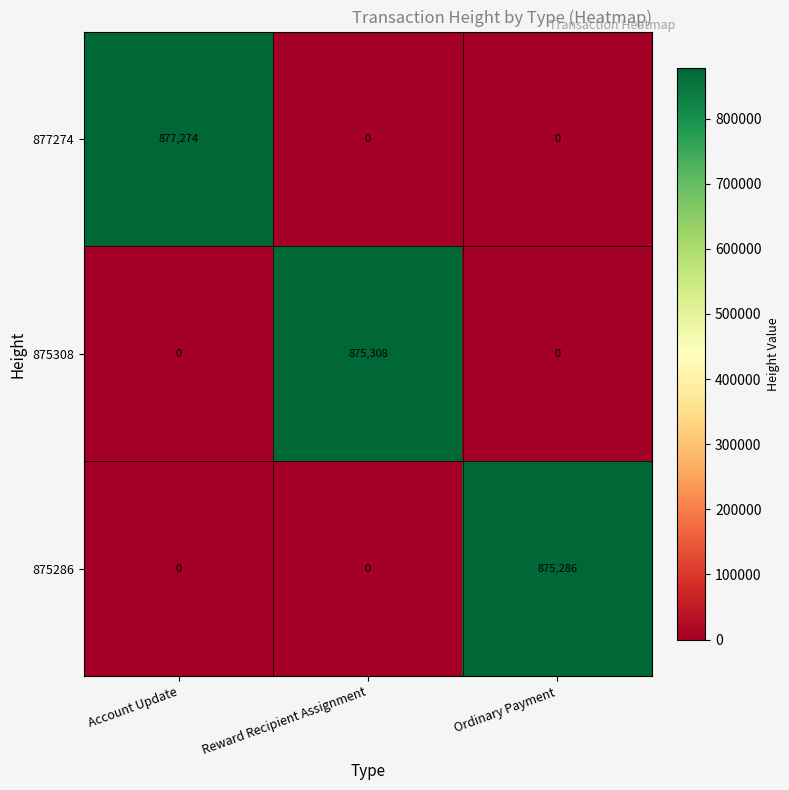

Reading left to right, what are all the values shown in this chart?

877274: Account Update=877274	Reward Recipient Assignment=0	Ordinary Payment=0
875308: Account Update=0	Reward Recipient Assignment=875308	Ordinary Payment=0
875286: Account Update=0	Reward Recipient Assignment=0	Ordinary Payment=875286